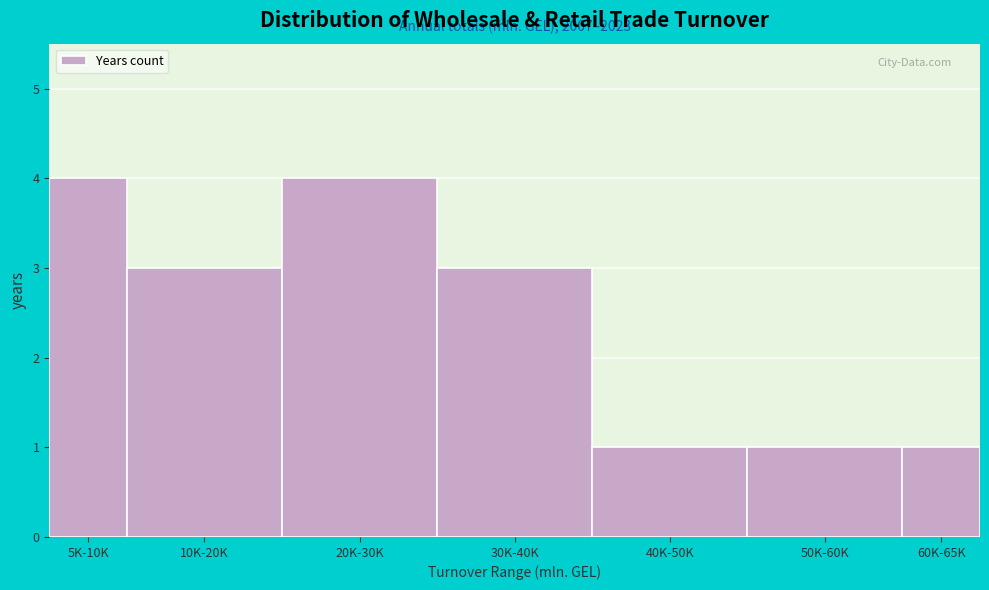

Reading left to right, extract all data points from this chart.

4	3	4	3	1	1	1